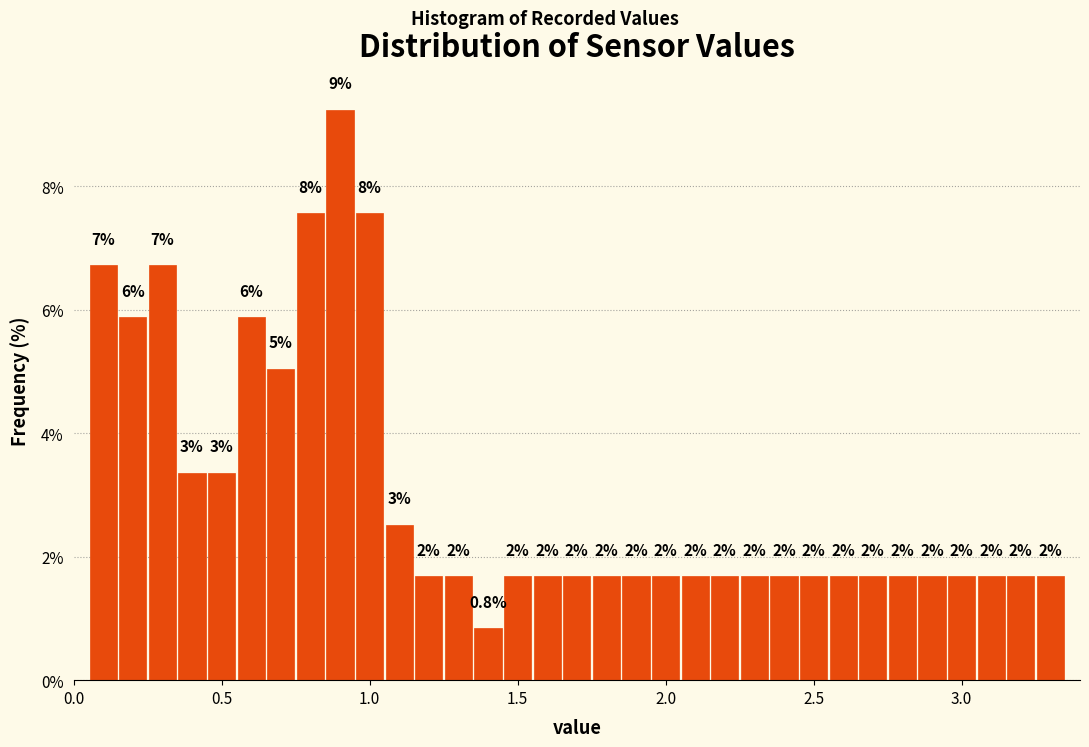

Around what value on the x-axis is the tallest bar? Give the approximate position of its centre, as read against the axis.

0.90